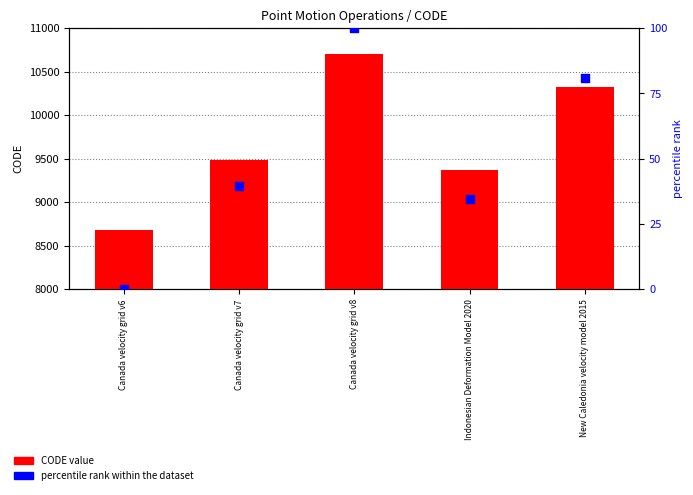

Which series contains the highest Y value?

CODE